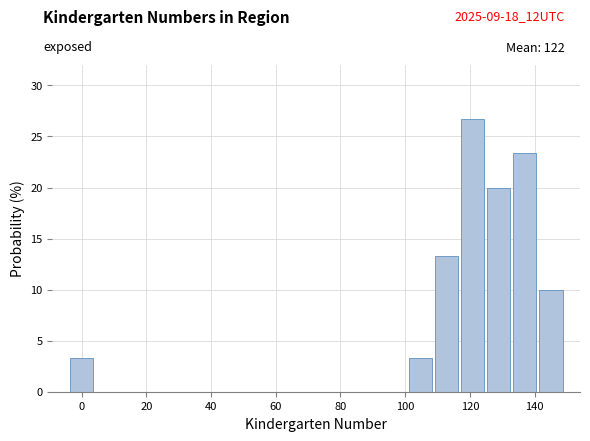

Reading left to right, list every bar in this chart as the range it spans on the x-axis followed by its height. Neither the bar edges nor the heights are printed on the chart, so give them approximately, as read against the axes.

-4 to 4: 3.5
4 to 12: 0
12 to 20: 0
20 to 28: 0
28 to 36: 0
36 to 44: 0
44 to 52: 0
52 to 60: 0
60 to 68: 0
68 to 76: 0
76 to 84: 0
84 to 92: 0
92 to 100: 0
100 to 108: 3.5
108 to 116: 13.5
116 to 124: 26.5
124 to 132: 20.0
132 to 140: 23.5
140 to 150: 10.0